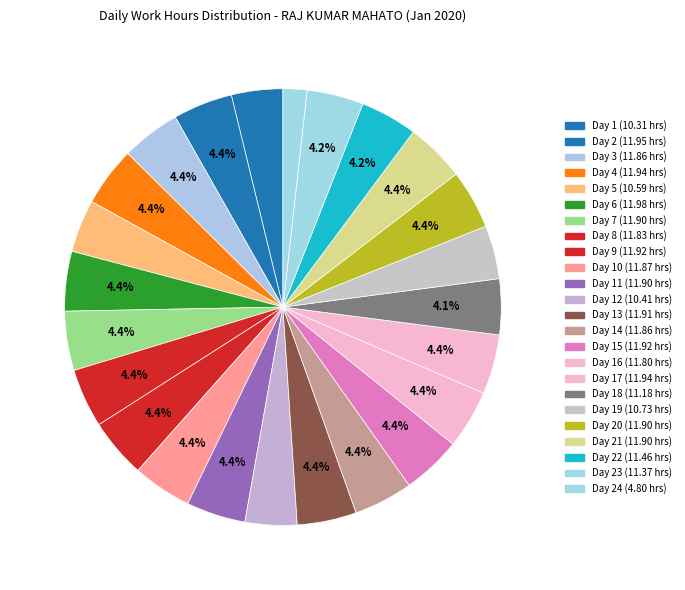

Count the number of slices in the pie.

24